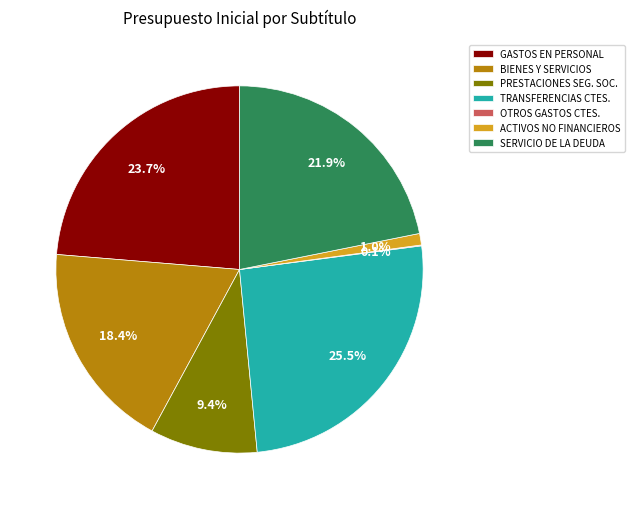

What portion of the pie excludes PRESTACIONES SEG. SOC.?

90.6%